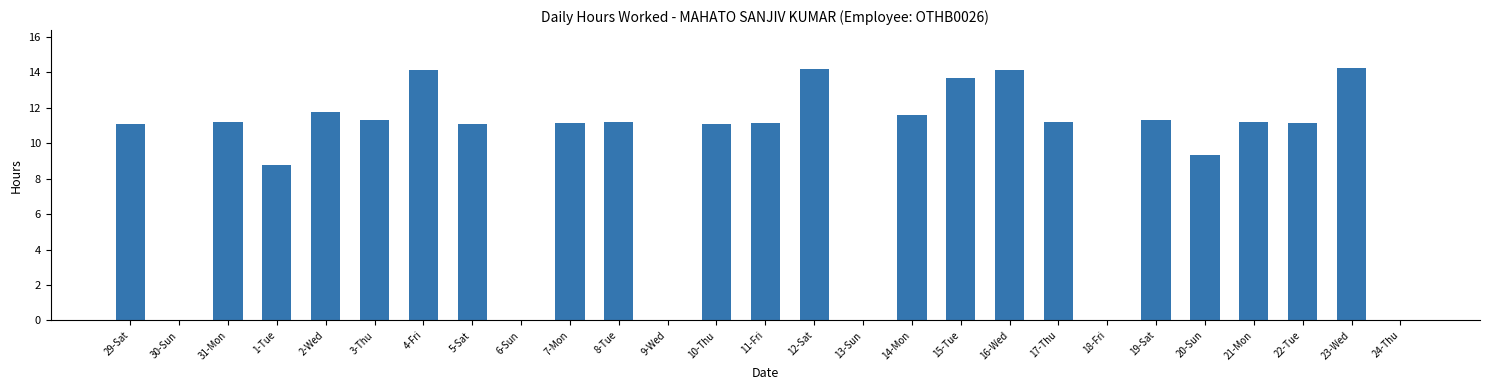

How many values exceed 11?

19